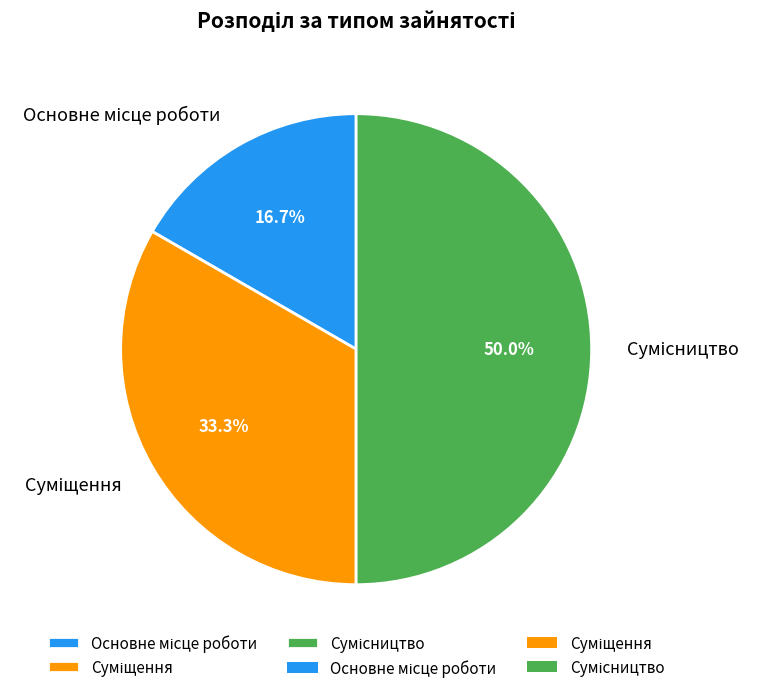

To the nearest percent, what is the average slice percentage?

33%